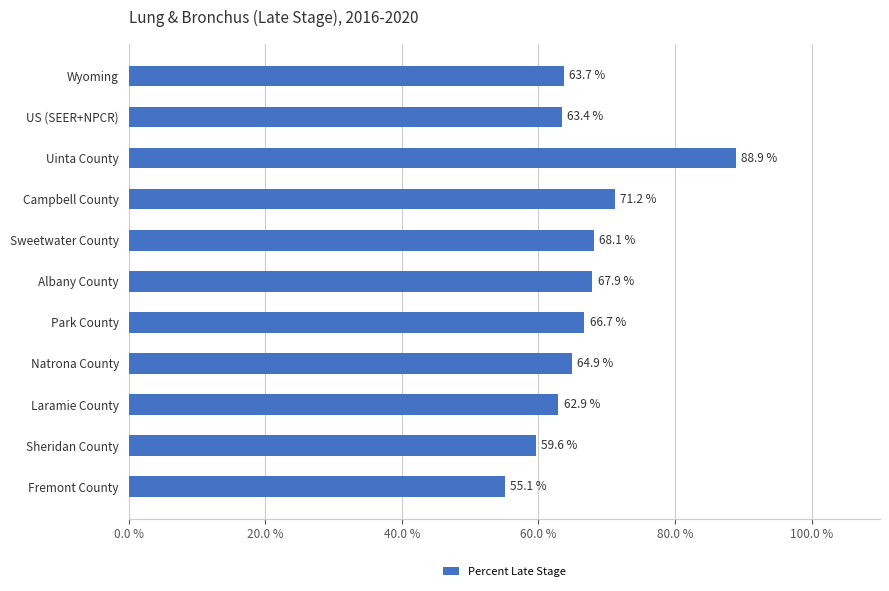

What is the greatest value displayed?

88.9